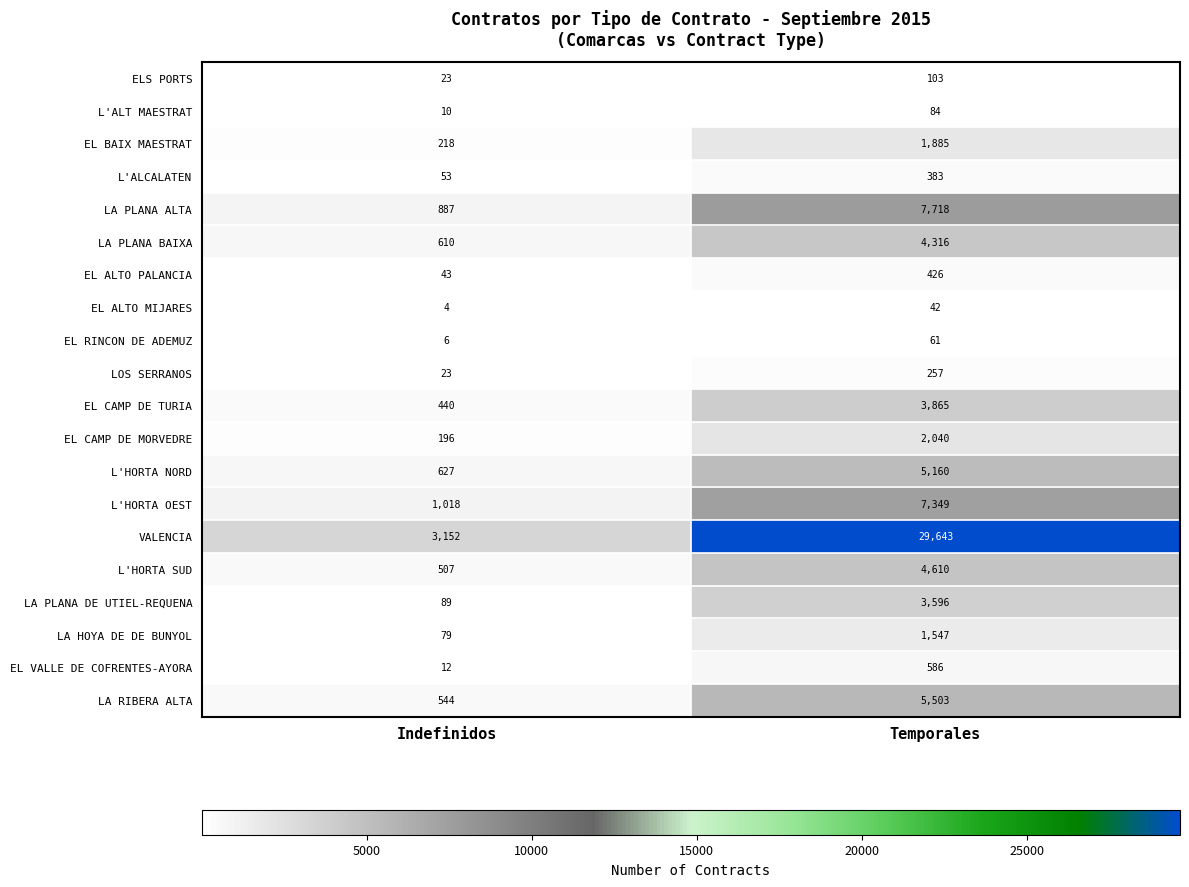

The value of LA PLANA DE UTIEL-REQUENA at Temporales is 3596. True or false?

True